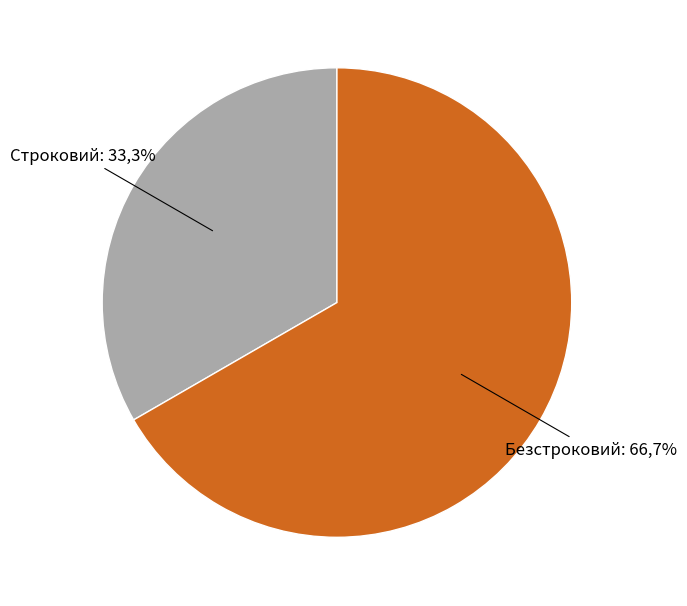

Which slice represents more than half of the pie?

Безстроковий